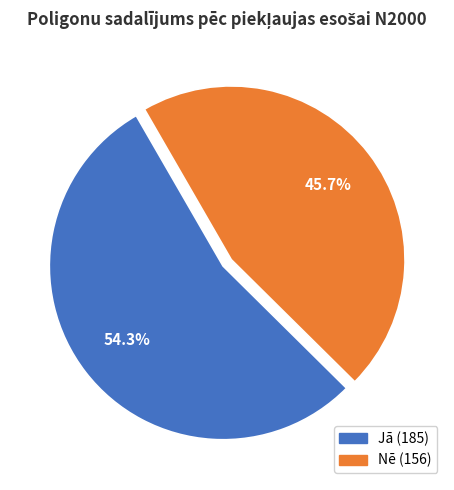

To the nearest percent, what portion does Jā represent?

54%